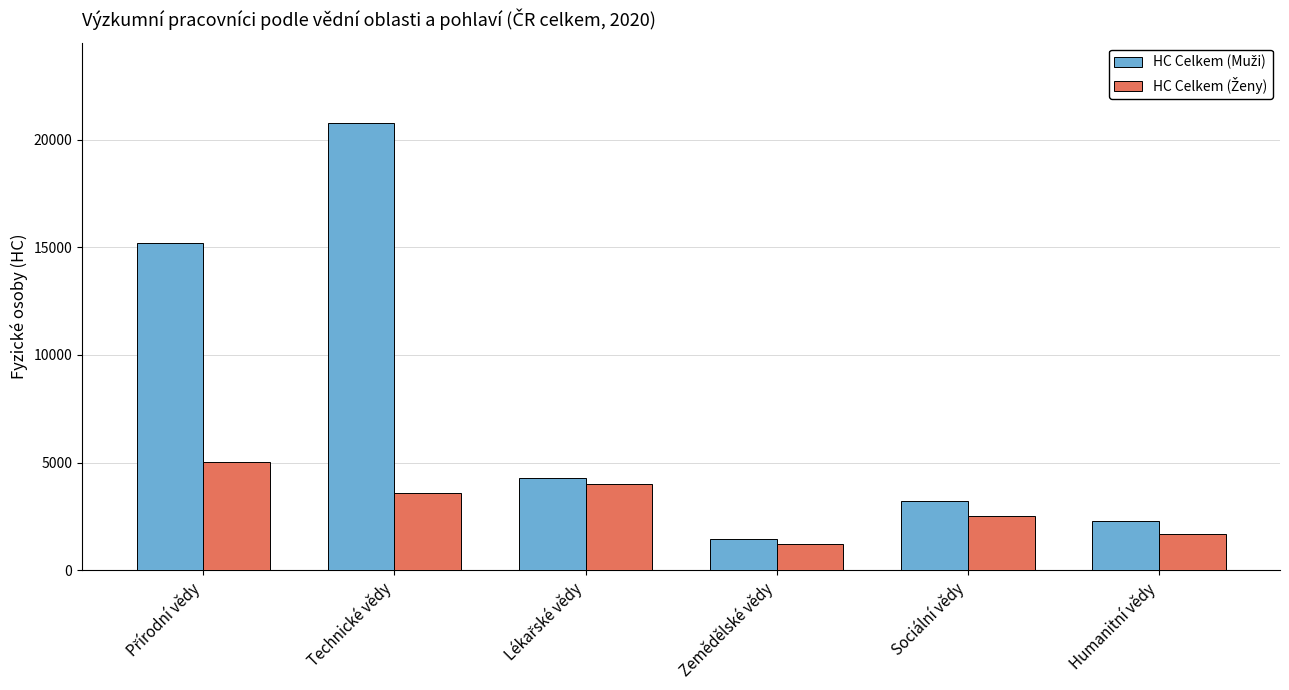

What is the minimum value shown in the chart?

1221.6